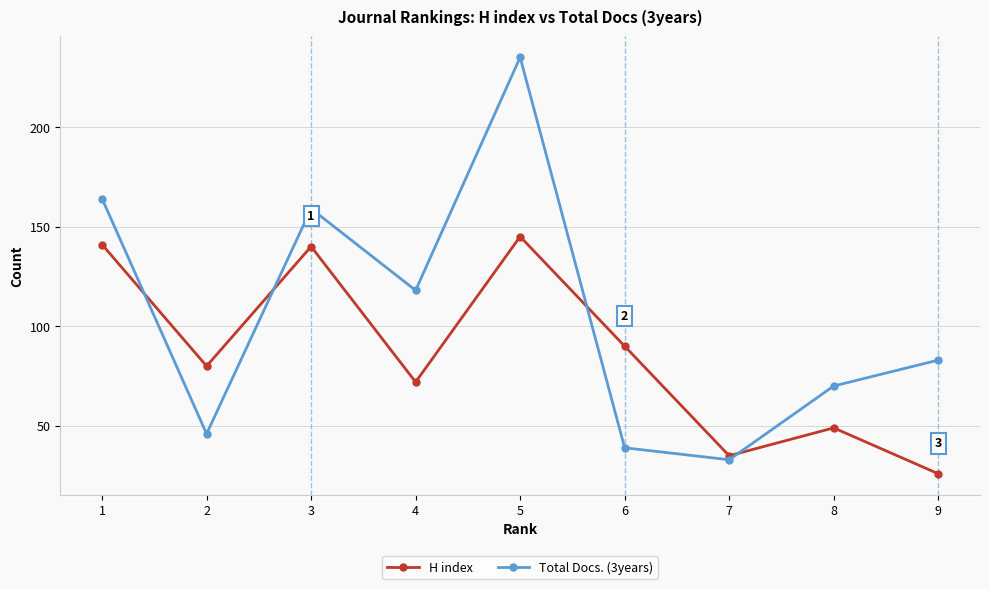

Which series has the largest total across all categories?

Total Docs. (3years)